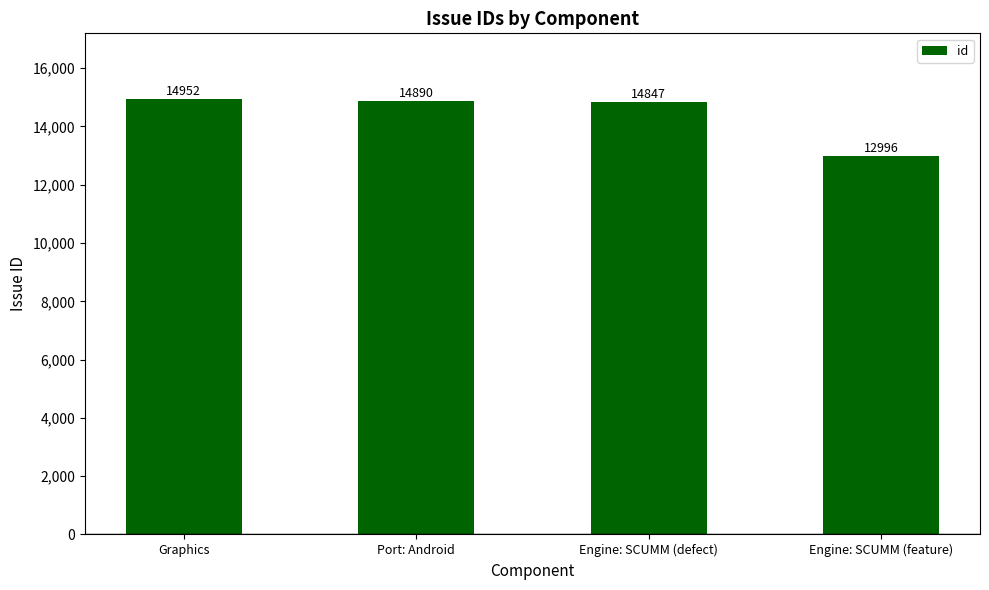

What is the sum of the values at Port: Android and Engine: SCUMM (defect)?

29737